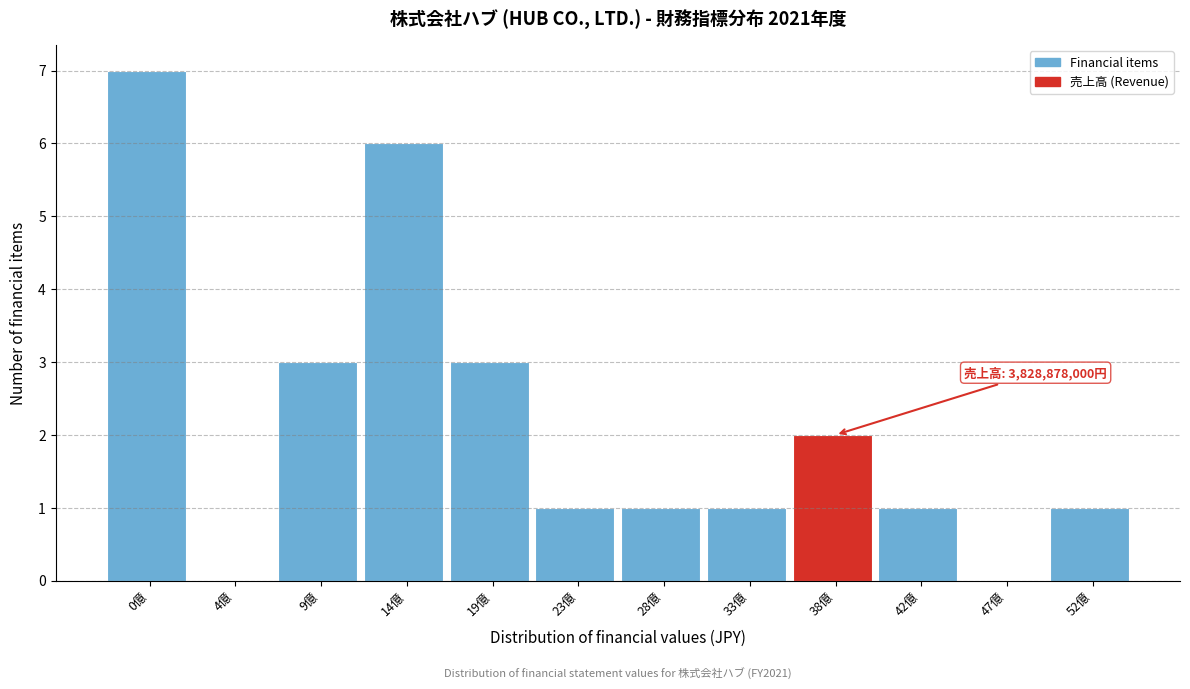

Reading left to right, extract all data points from this chart.

0億=7	4億=0	9億=3	14億=6	19億=3	23億=1	28億=1	33億=1	38億=2	42億=1	47億=0	52億=1